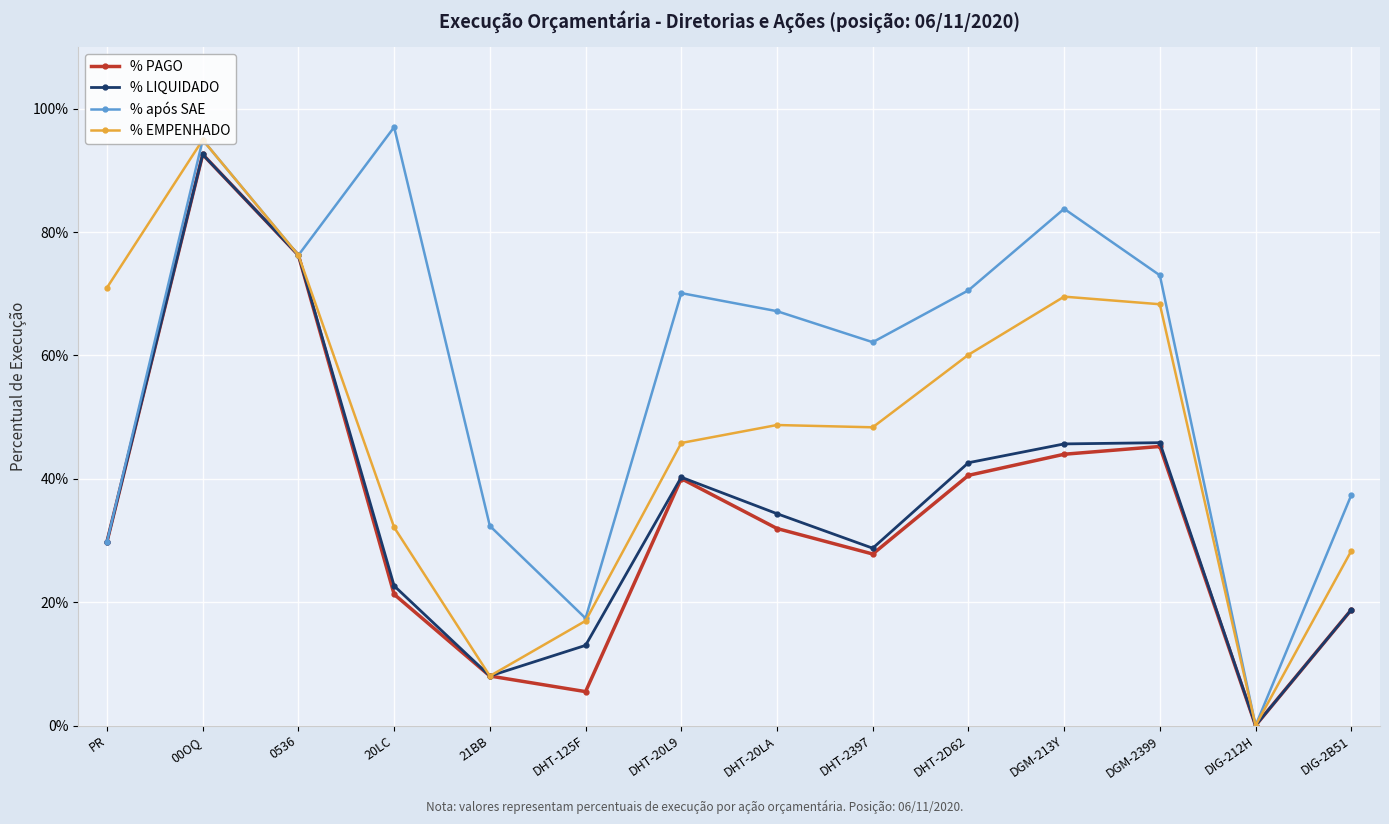

True or false: % após SAE has a value of 113.3 at DGM-2399.

False